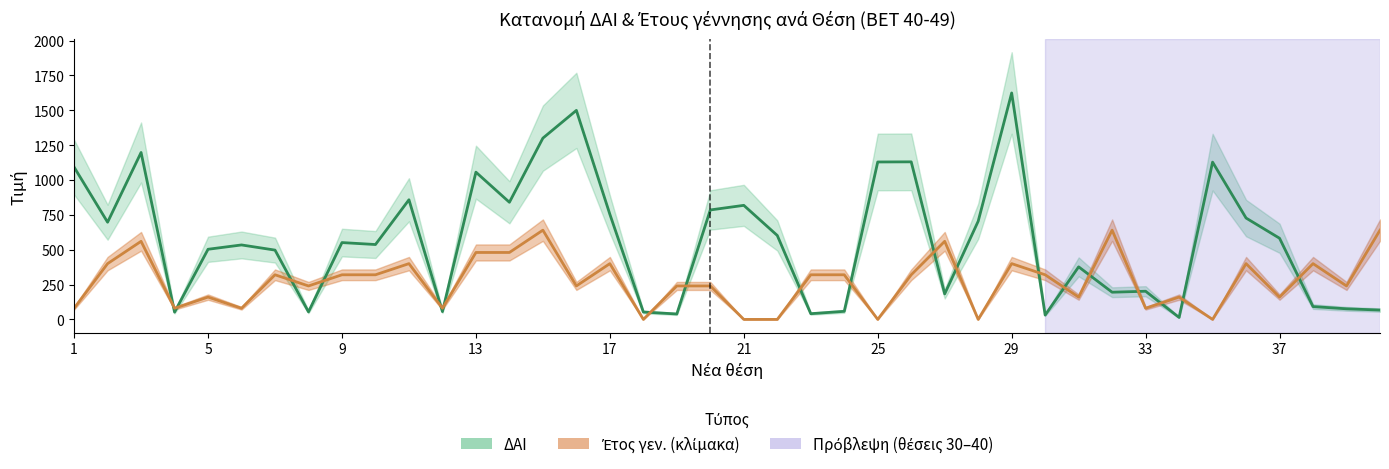

Reading left to right, what are all the values shown in this chart?

ΔΑΙ: 1092	697	1197	52	503	534	497	54	551	537	858	56	1056	840	1300	1499	754	53	39	785	818	602	41	58	1129	1130	183	704	1624	31	377	195	202	14	1128	727	582	92	76	67
Έτος γεν. (×80 offset): 80	400	560	80	160	80	320	240	320	320	400	80	480	480	640	240	400	0	240	240	0	0	320	320	0	320	560	0	400	320	160	640	80	160	0	400	160	400	240	640